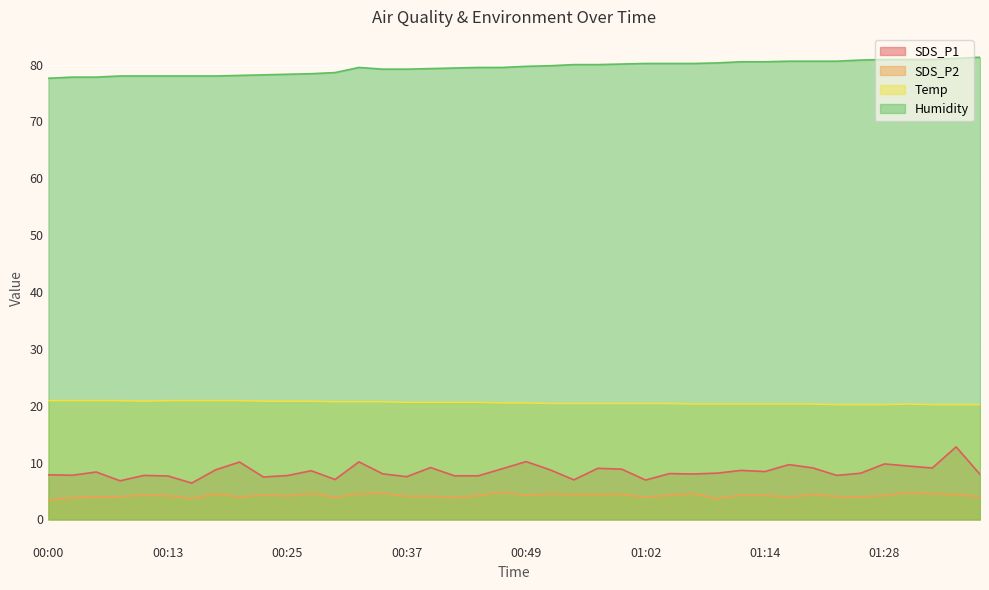

True or false: SDS_P1 and Temp intersect in this chart.

False